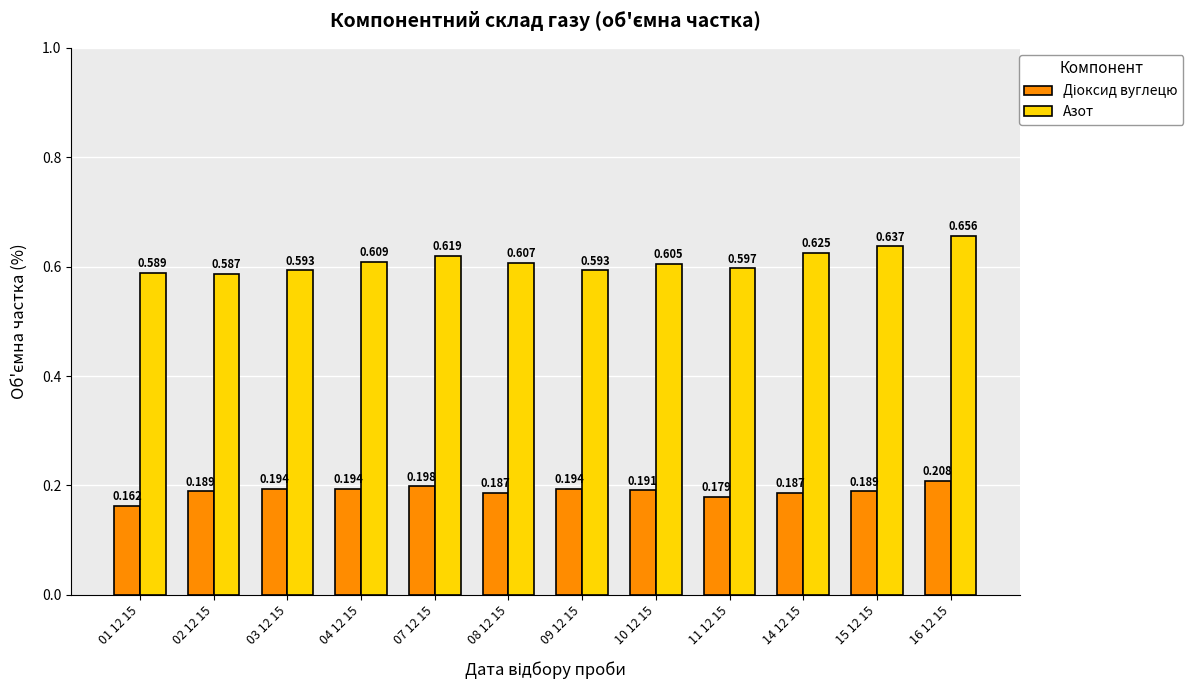

True or false: Азот has a value of 1.0 at 08 12 15.

False